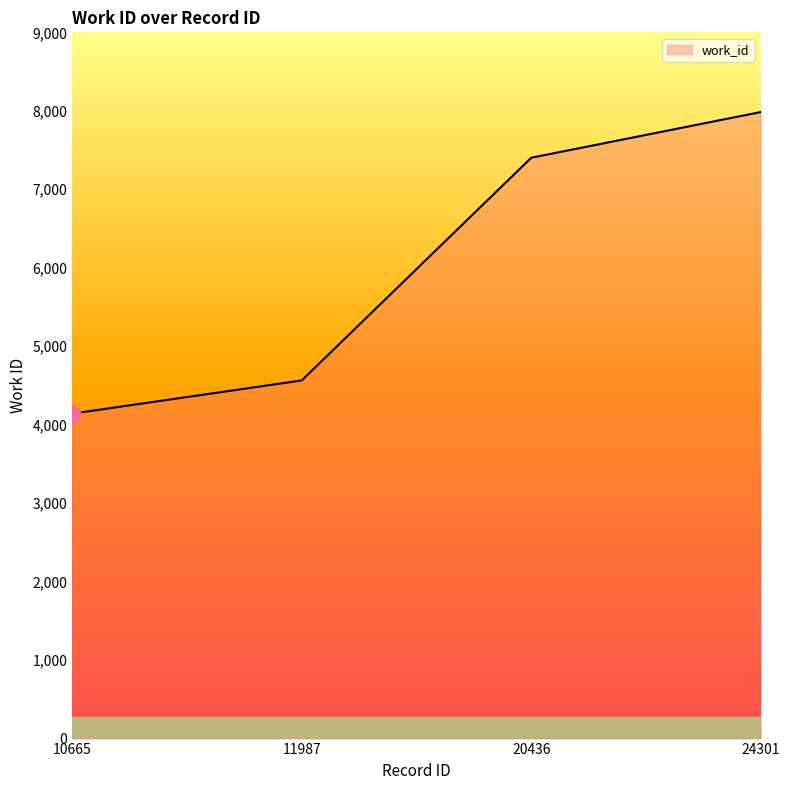

What is the approximate value at 11987?

4564